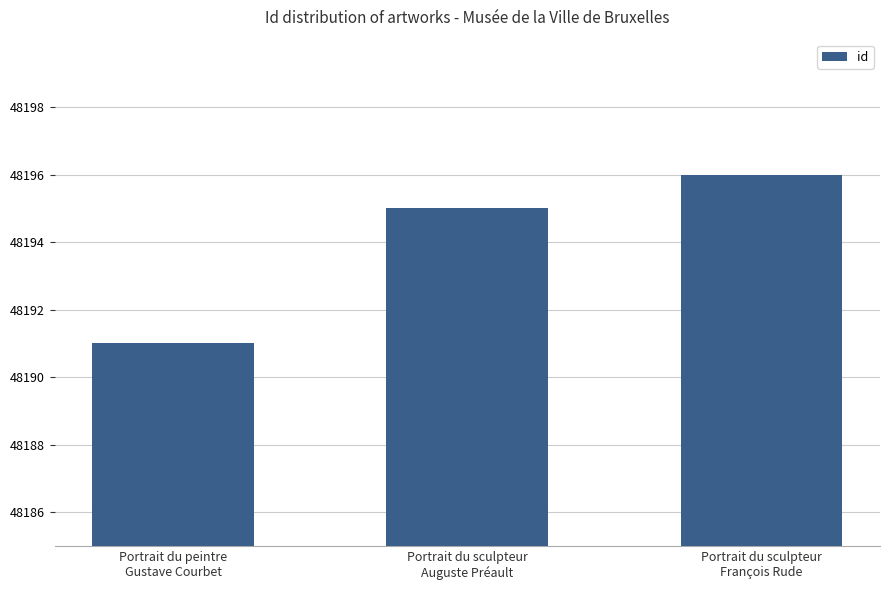

What is the average value?

48194